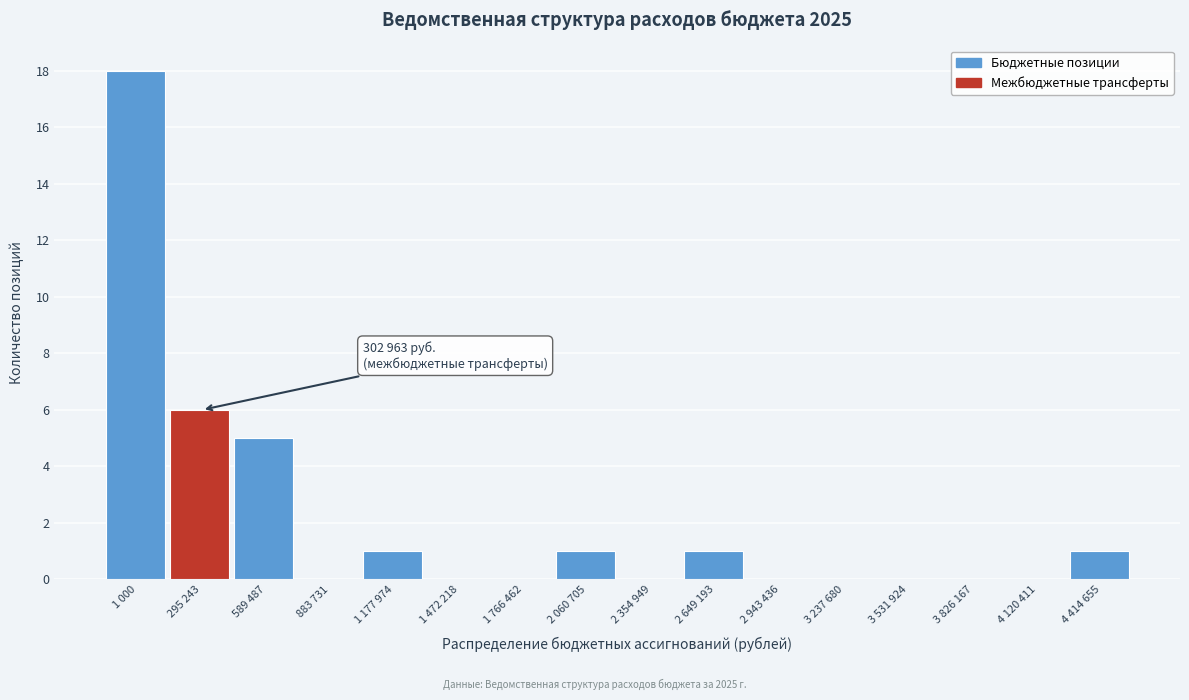

Reading right to left, what are all the values shown in this chart?

4 414 655=1	4 120 411=0	3 826 167=0	3 531 924=0	3 237 680=0	2 943 436=0	2 649 193=1	2 354 949=0	2 060 705=1	1 766 462=0	1 472 218=0	1 177 974=1	883 731=0	589 487=5	295 243=6	1 000=18